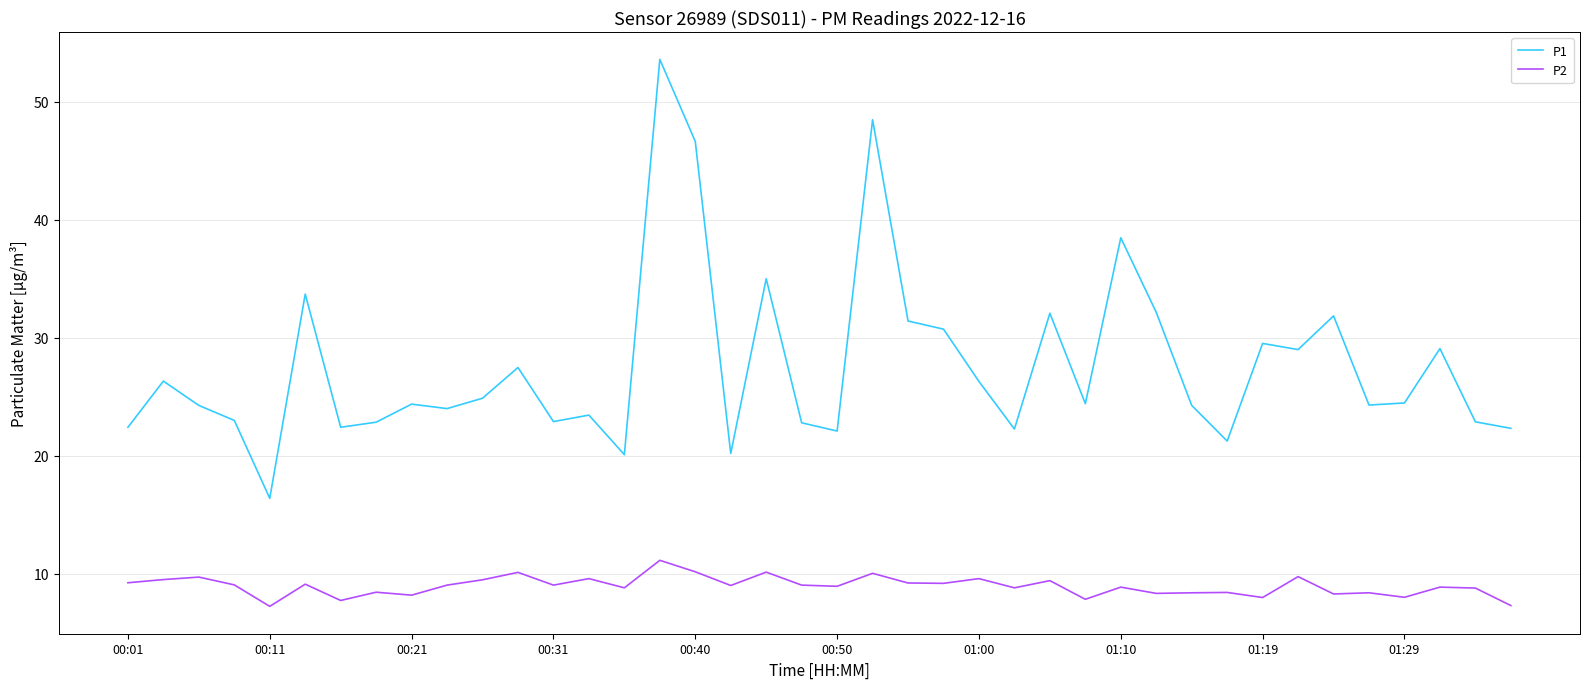

What are all the series names shown in the legend?

P1, P2